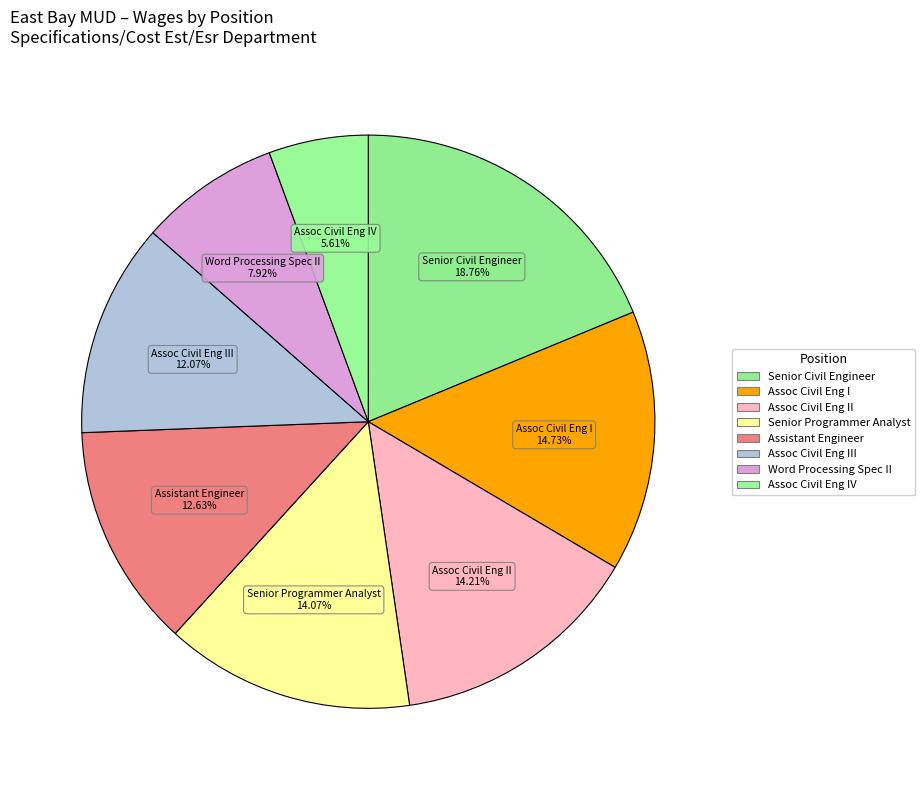

Is there a majority slice in this chart?

No